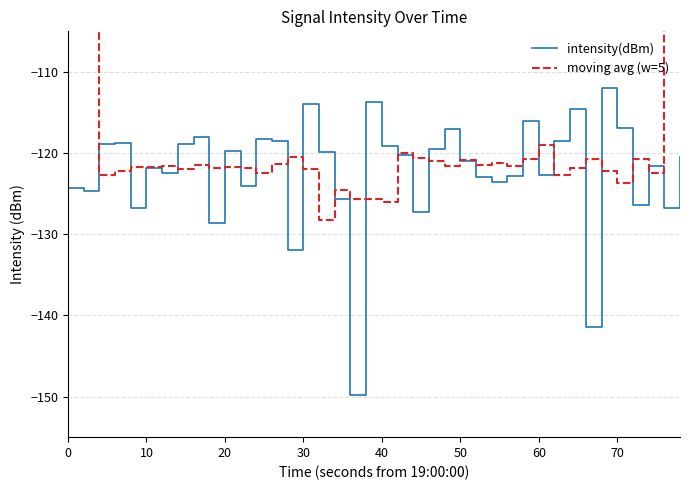

How many values in the moving avg (w=5) series are below -121?

27